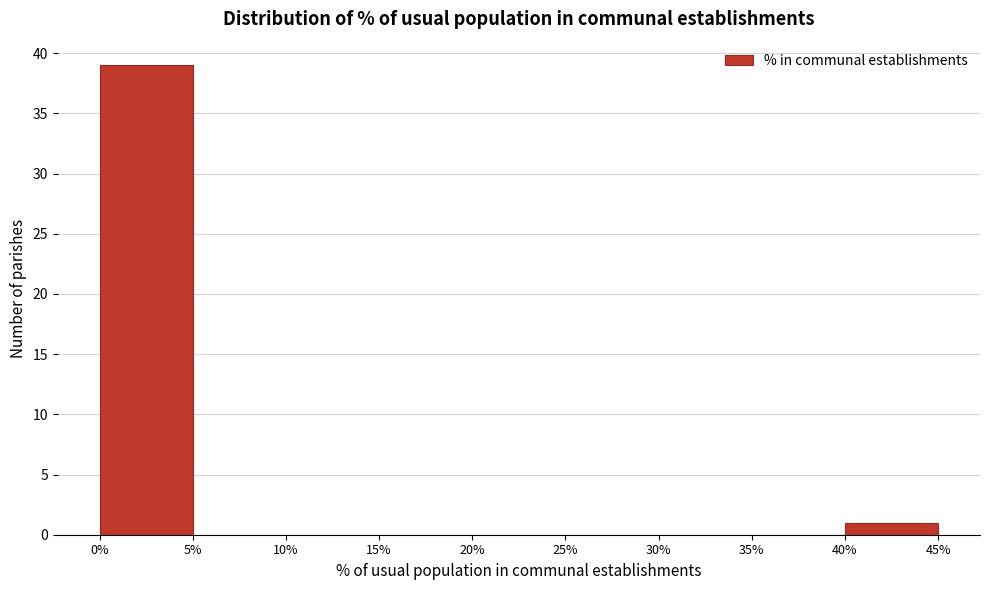

Reading left to right, list every bar in this chart as the range it spans on the x-axis followed by its height. The values are not printed on the chart, so give them approximately, as read against the axis.

0% to 5%: 39
5% to 10%: 0
10% to 15%: 0
15% to 20%: 0
20% to 25%: 0
25% to 30%: 0
30% to 35%: 0
35% to 40%: 0
40% to 45%: 1